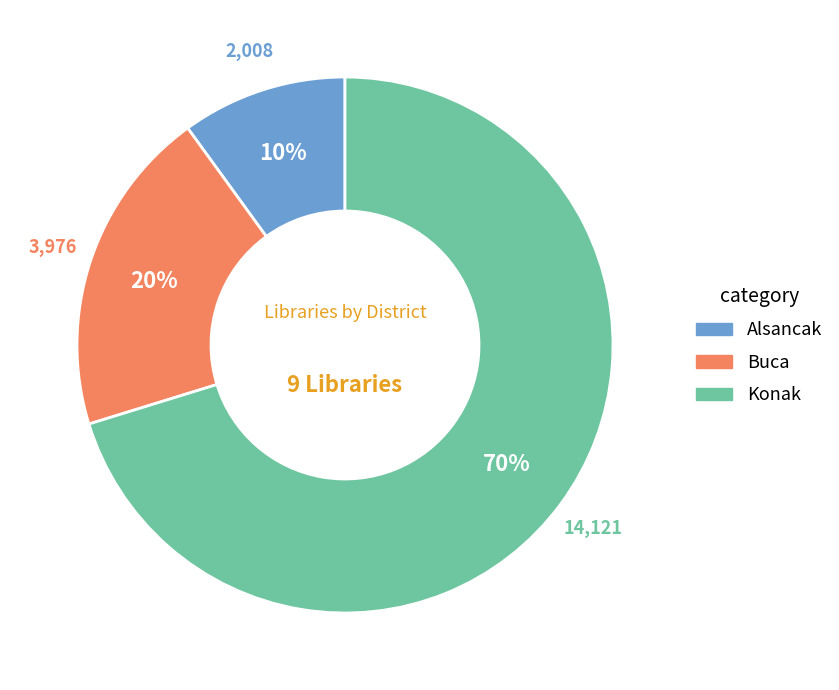

Which category accounts for the majority?

Konak